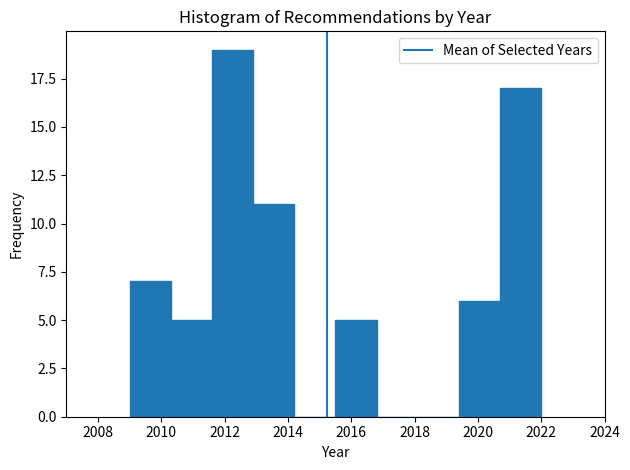

Reading left to right, transcribe this chart: for each bar, give the range it covers on the x-axis and its height. Neither the bar edges nor the heights are printed on the chart, so give them approximately, as read against the axes.

2009.0 to 2010.3: 7
2010.3 to 2011.6: 5
2011.6 to 2012.9: 19
2012.9 to 2014.2: 11
2014.2 to 2015.5: 0
2015.5 to 2016.8: 5
2016.8 to 2018.1: 0
2018.1 to 2019.4: 0
2019.4 to 2020.7: 6
2020.7 to 2022.0: 17